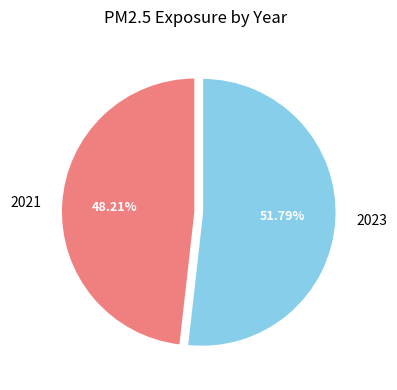

Do 2023 and 2021 together represent more than half of the pie?

Yes